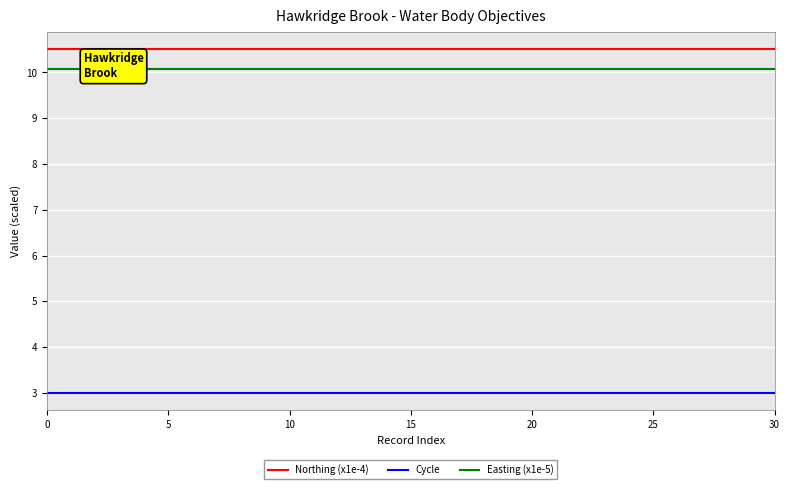

Reading left to right, what are all the values shown in this chart?

Northing (x1e-4): 10.5	10.5	10.5	10.5	10.5	10.5	10.5	10.5	10.5	10.5	10.5	10.5	10.5	10.5	10.5	10.5	10.5	10.5	10.5	10.5	10.5	10.5	10.5	10.5	10.5	10.5	10.5	10.5	10.5	10.5	10.5
Cycle: 3.0	3.0	3.0	3.0	3.0	3.0	3.0	3.0	3.0	3.0	3.0	3.0	3.0	3.0	3.0	3.0	3.0	3.0	3.0	3.0	3.0	3.0	3.0	3.0	3.0	3.0	3.0	3.0	3.0	3.0	3.0
Easting (x1e-5): 10.1	10.1	10.1	10.1	10.1	10.1	10.1	10.1	10.1	10.1	10.1	10.1	10.1	10.1	10.1	10.1	10.1	10.1	10.1	10.1	10.1	10.1	10.1	10.1	10.1	10.1	10.1	10.1	10.1	10.1	10.1